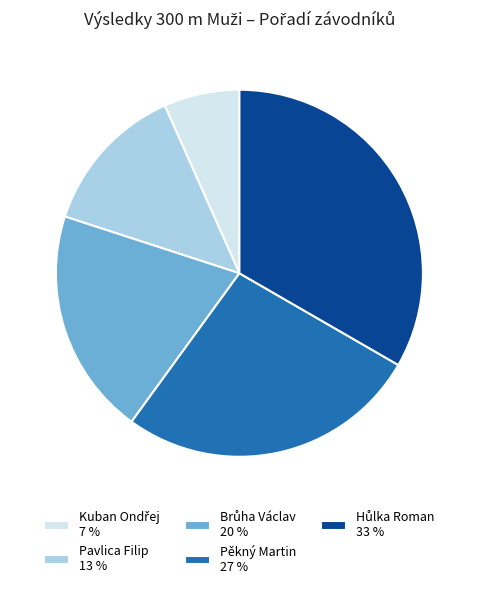

Approximately how many times larger is the value at Pavlica Filip 13 % compared to Pěkný Martin 27 %?

0.5